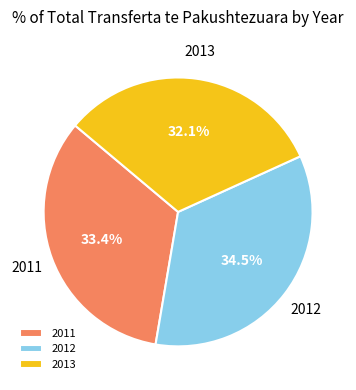

To the nearest percent, what portion does 2013 represent?

32%